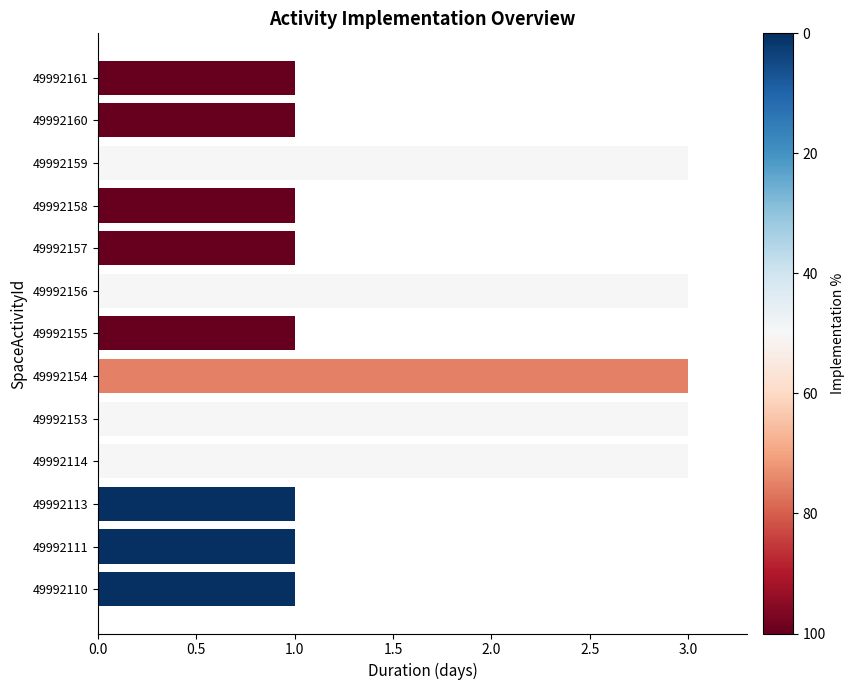

Is it true that the value at 49992113 is 1?

True